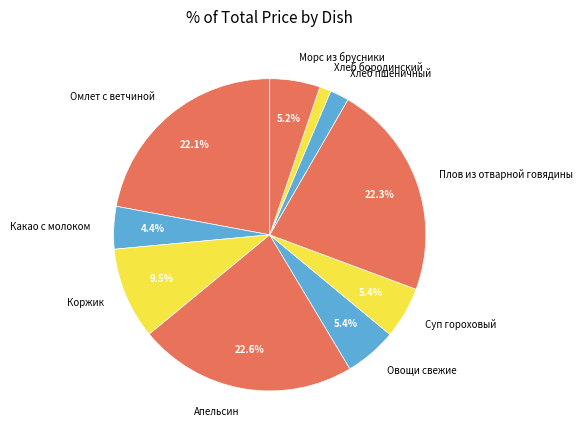

True or false: Какао с молоком accounts for 4% of the total.

True